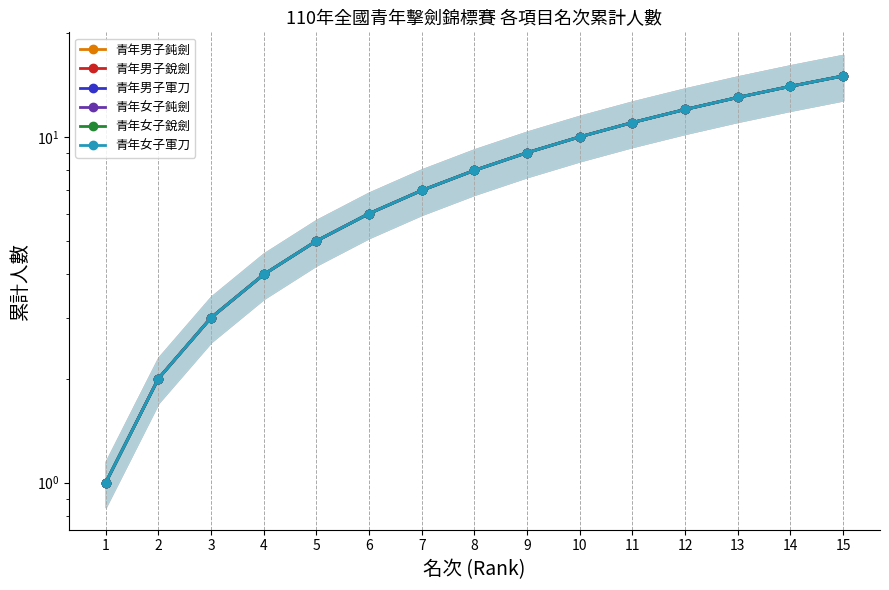

True or false: 青年女子銳劍 and 青年男子鈍劍 cross at least once.

False